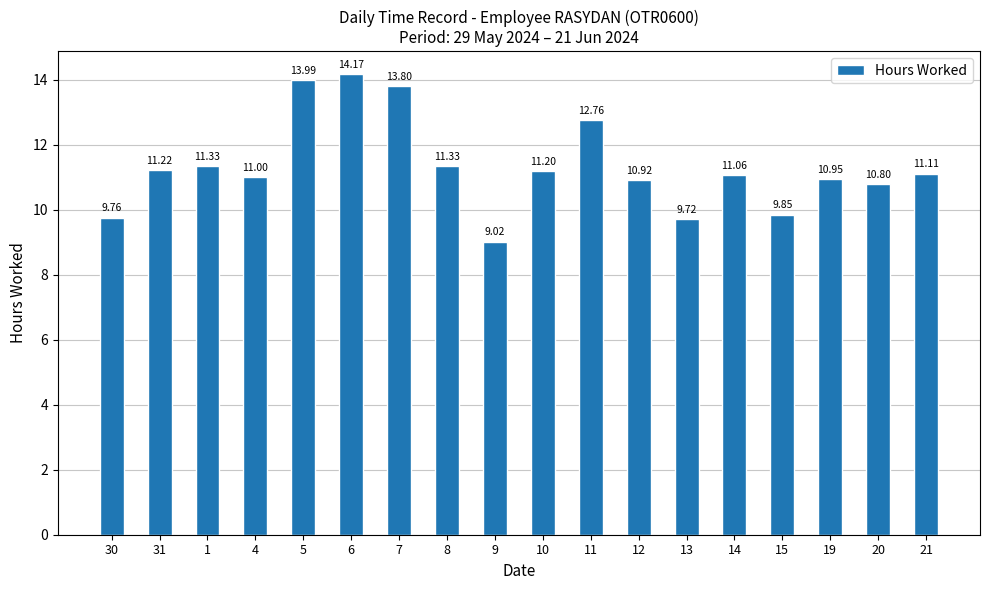

What is the sum of all values?

204.0